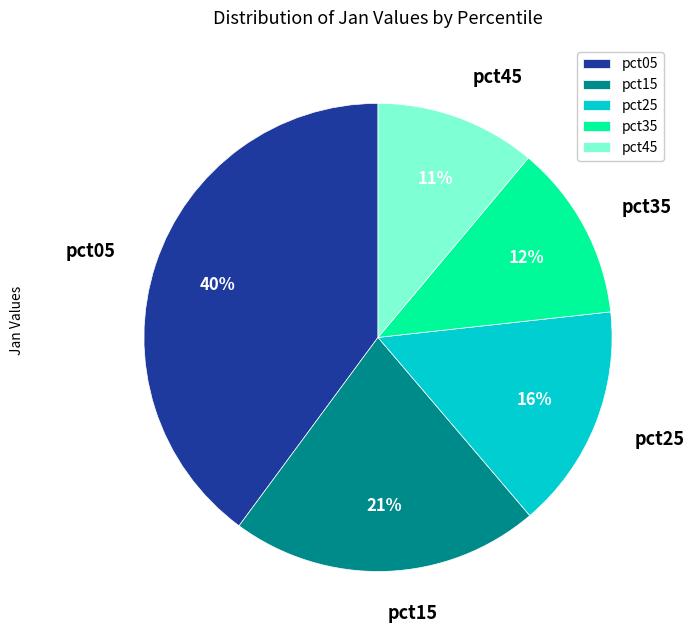

Do pct35 and pct45 together represent more than half of the pie?

No